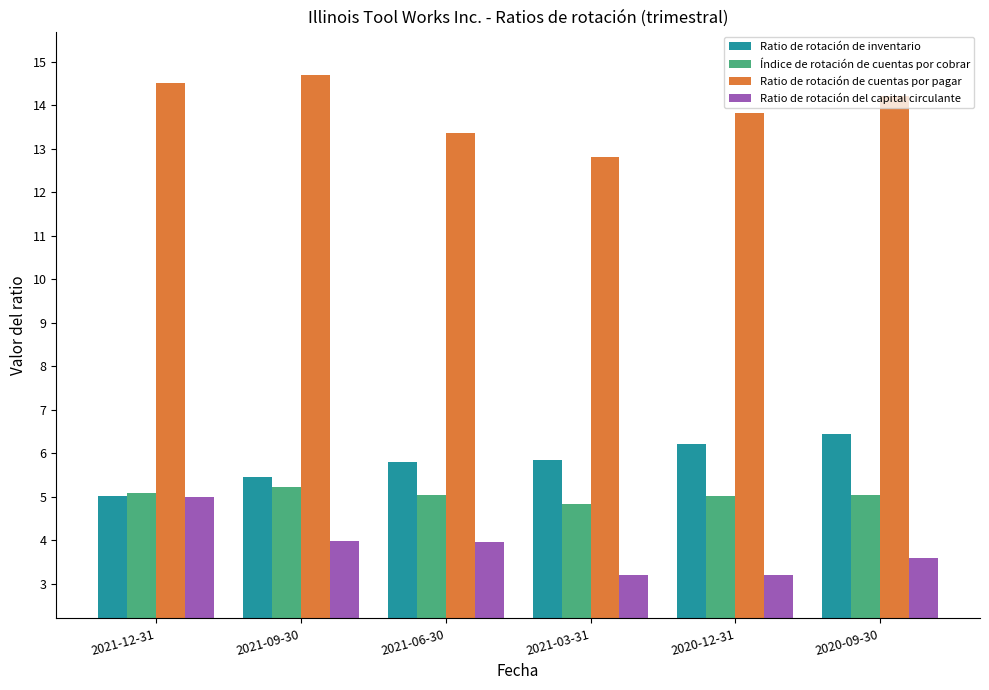

What is the value of the Ratio de rotación del capital circulante bar at the 6th from the left?

3.6